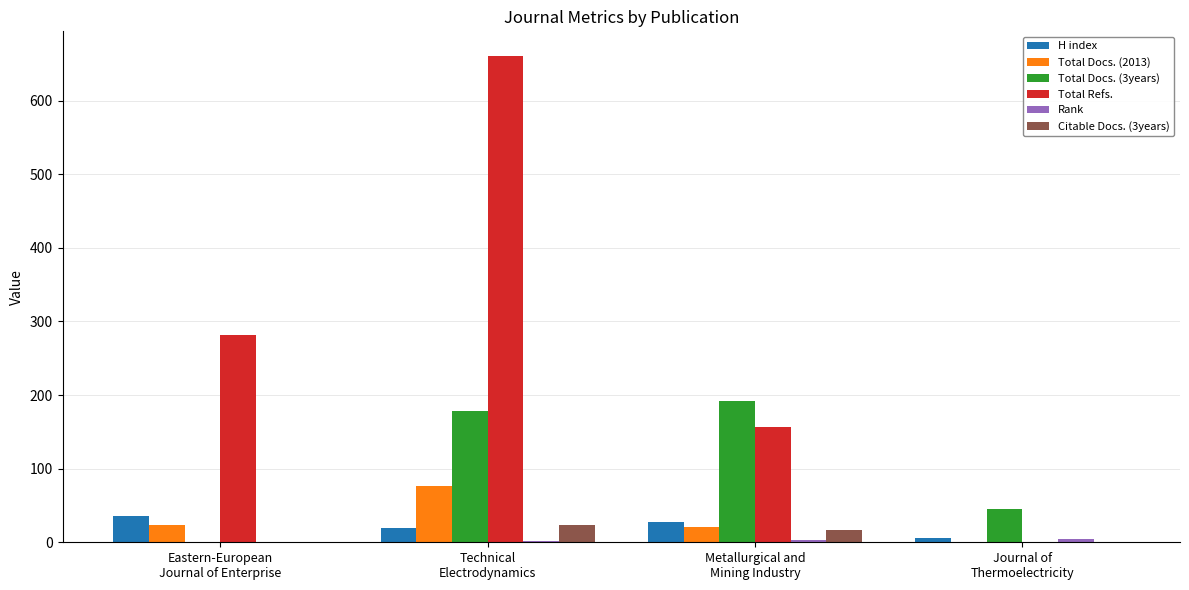

How many groups of bars are there?

4